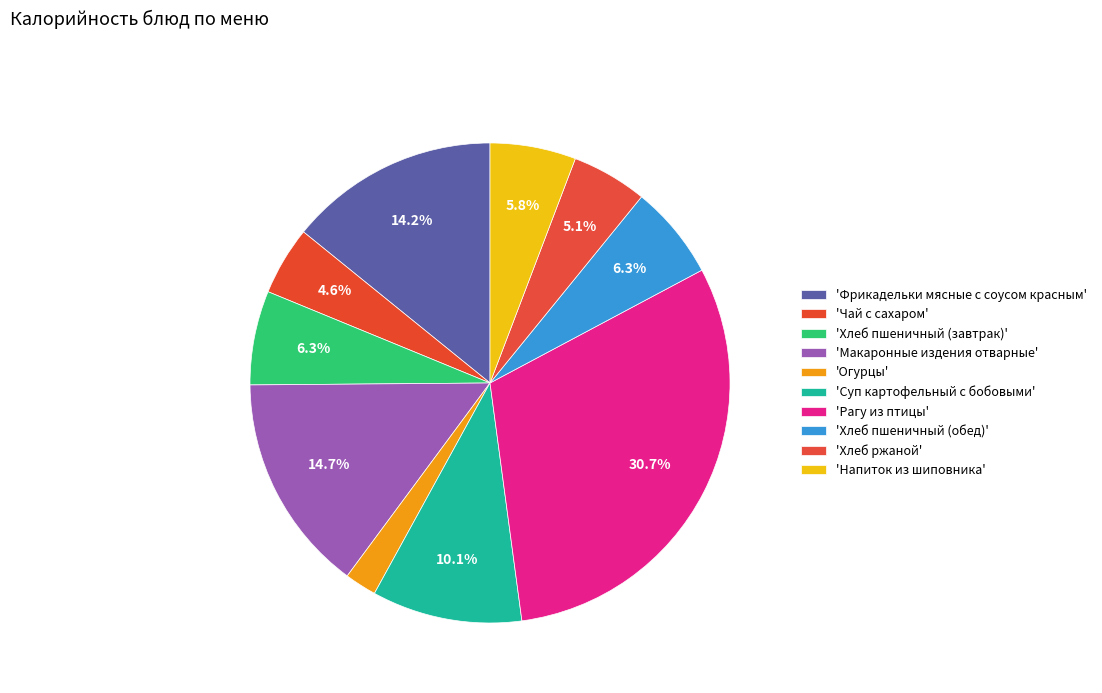

How many segments does this pie chart have?

10